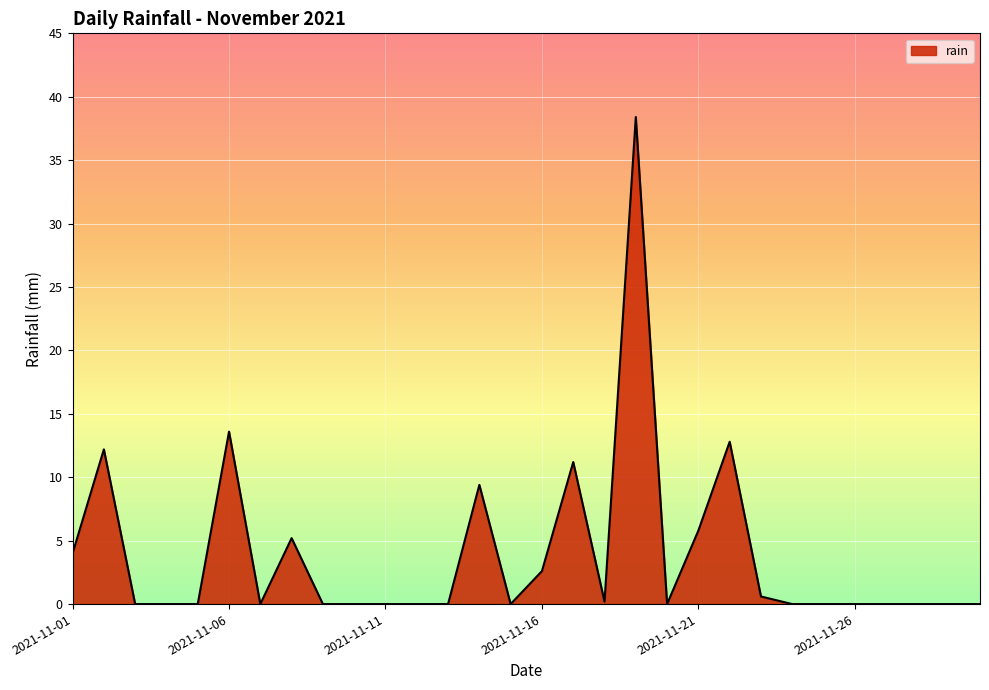

What is the difference between the maximum and minimum values?

38.4